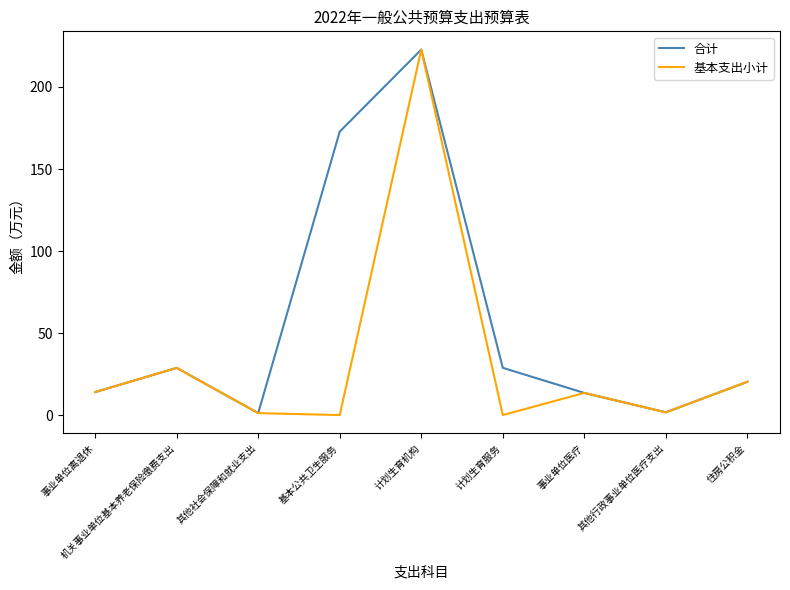

What is the difference between the maximum and minimum values in the 基本支出小计 series?

222.8